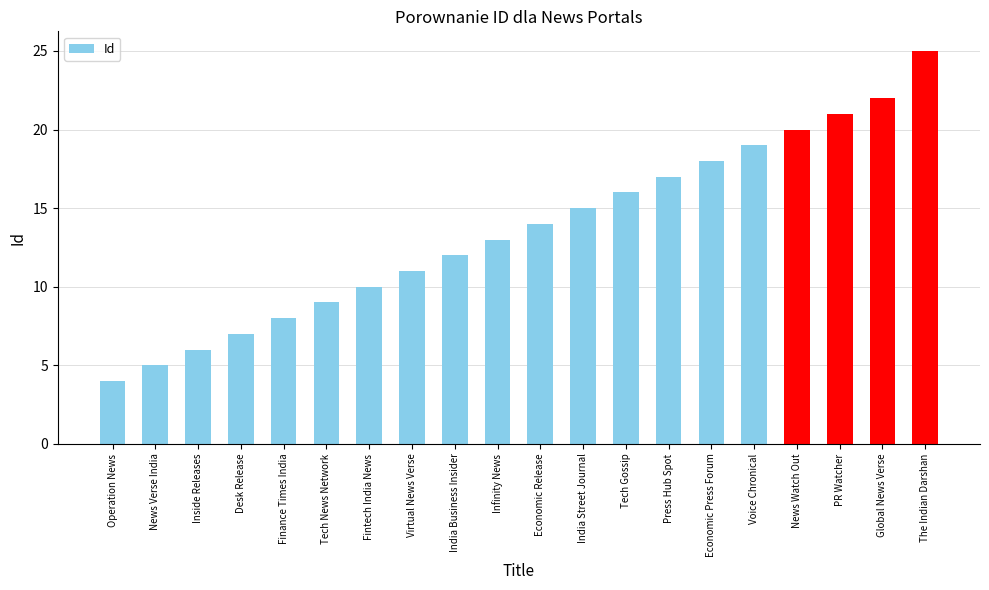

Reading left to right, what are all the values shown in this chart?

4	5	6	7	8	9	10	11	12	13	14	15	16	17	18	19	20	21	22	25